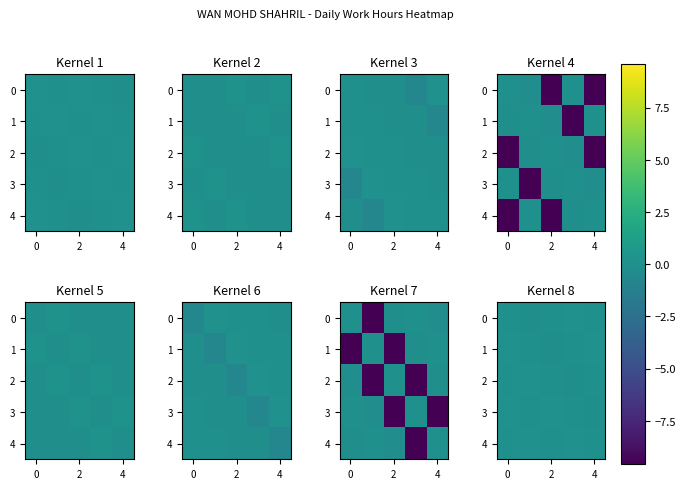

Which series has the widest spread of values?

1